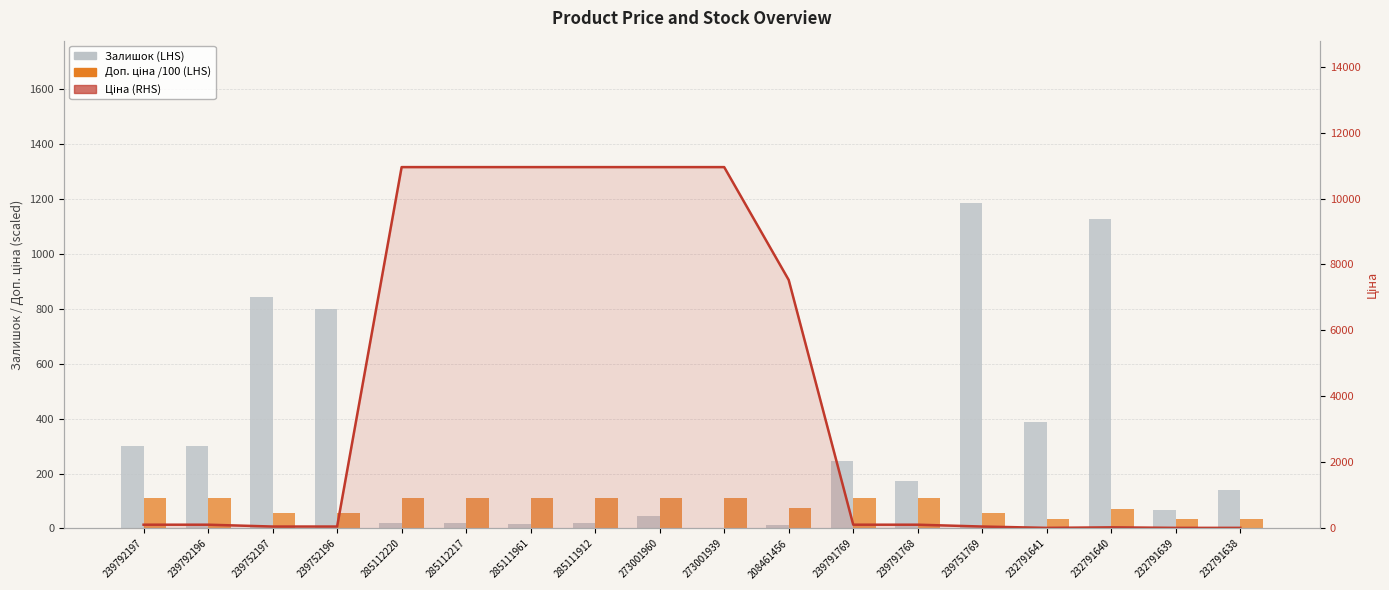

Reading left to right, extract all data points from this chart.

Залишок (LHS): 239792197=300.0	239792196=300.0	239752197=845.0	239752196=798.0	285112220=18.0	285112217=18.0	285111961=17.0	285111912=18.0	273001960=46.0	273001939=2.0	208461456=11.0	239791769=244.0	239791768=173.0	239751769=1185.0	232791641=387.0	232791640=1129.0	232791639=68.0	232791638=140.0
Доп. ціна /100 (LHS): 239792197=111.7	239792196=111.7	239752197=55.9	239752196=55.9	285112220=109.5	285112217=109.5	285111961=109.5	285111912=109.5	273001960=109.5	273001939=109.5	208461456=75.3	239791769=111.7	239791768=111.7	239751769=55.9	232791641=35.3	232791640=70.6	232791639=35.3	232791638=35.3
Ціна (RHS): 239792197=111.7	239792196=111.7	239752197=55.9	239752196=55.9	285112220=10952.0	285112217=10952.0	285111961=10952.0	285111912=10952.0	273001960=10952.0	273001939=10952.0	208461456=7530.7	239791769=111.7	239791768=111.7	239751769=55.9	232791641=15.7	232791640=31.4	232791639=15.7	232791638=15.7